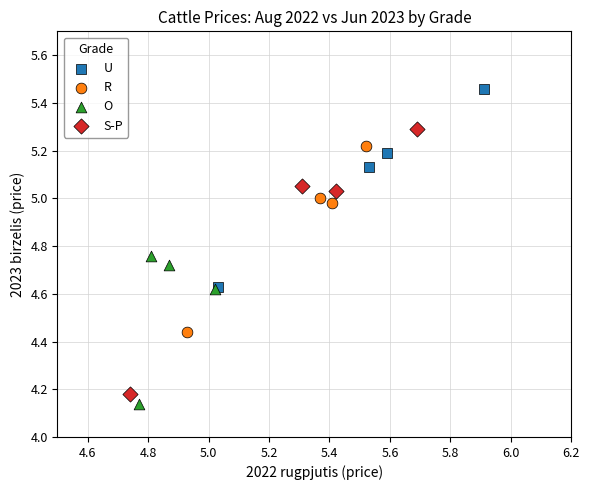

Which series has the largest Y range (max minus min)?

S-P